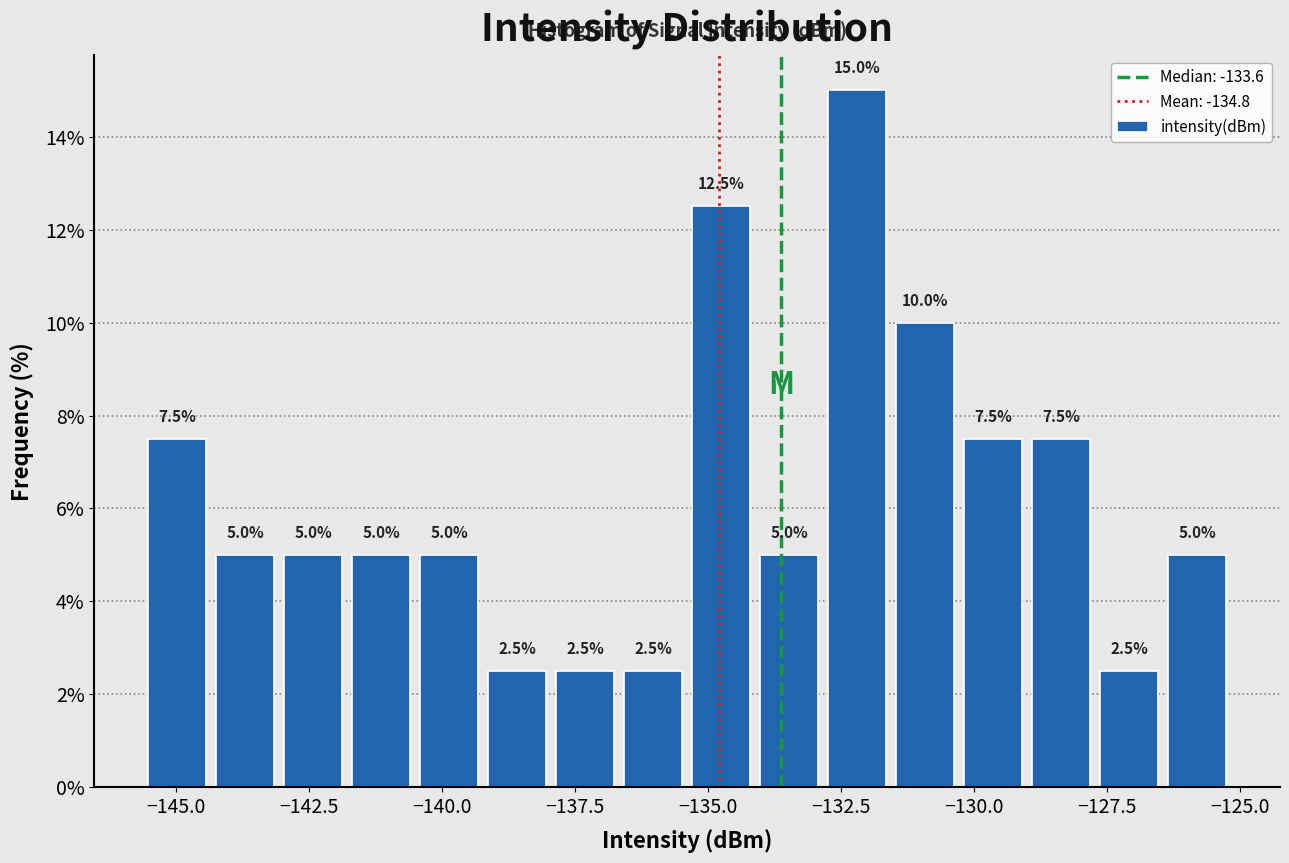

Around what value on the x-axis is the tallest bar? Give the approximate position of its centre, as read against the axis.

-132.0